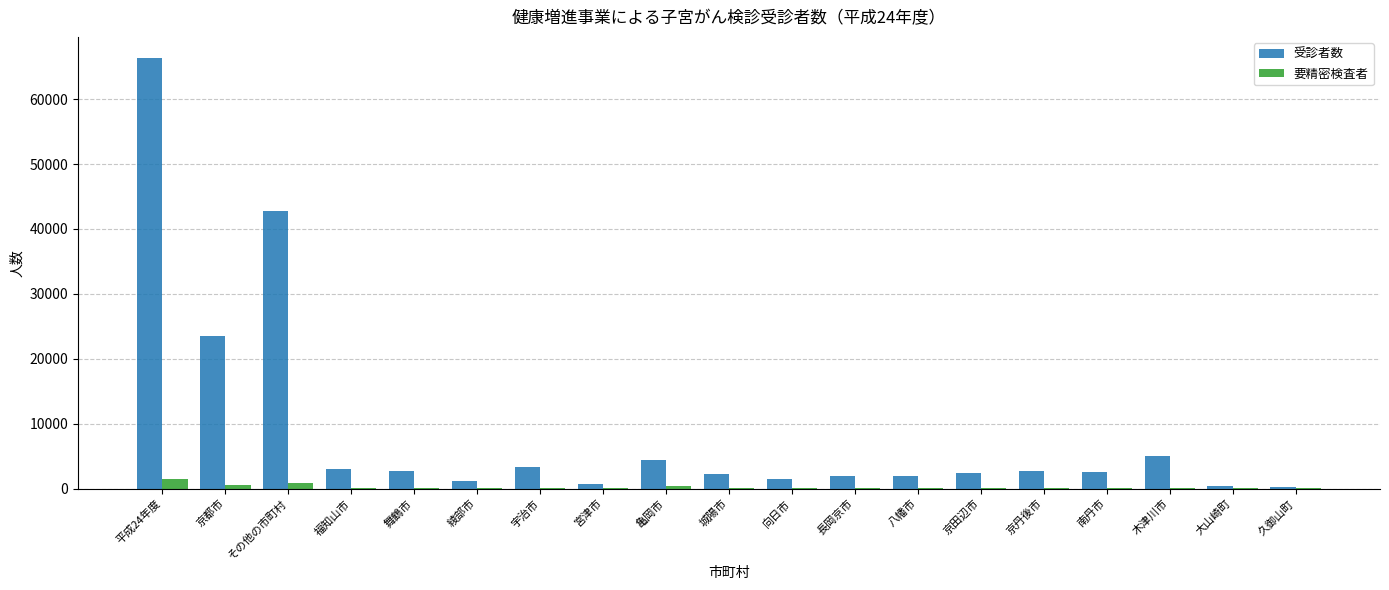

What is the sum of all 要精密検査者 values?

3857